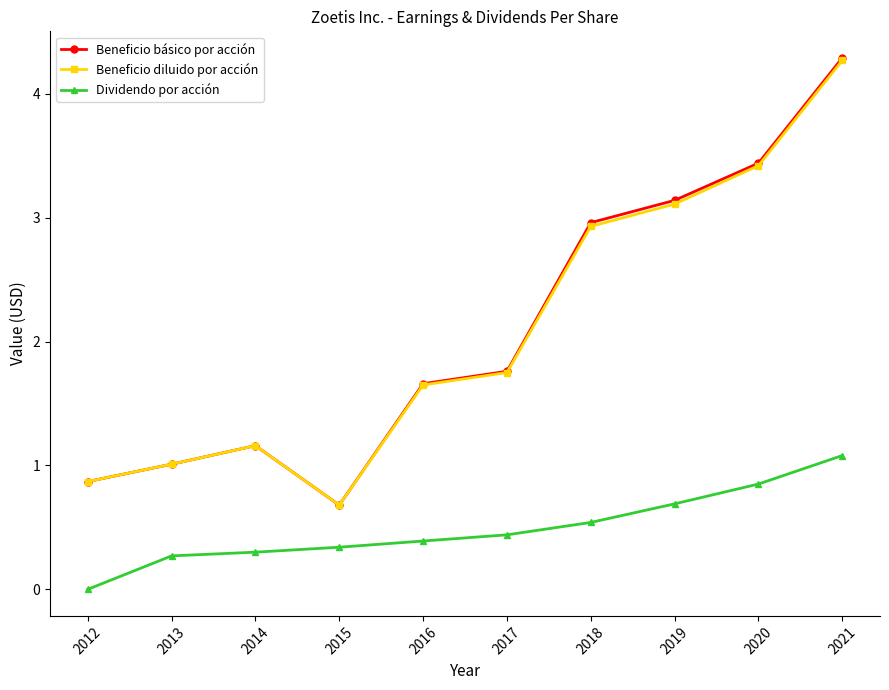

True or false: Dividendo por acción and Beneficio básico por acción intersect in this chart.

False